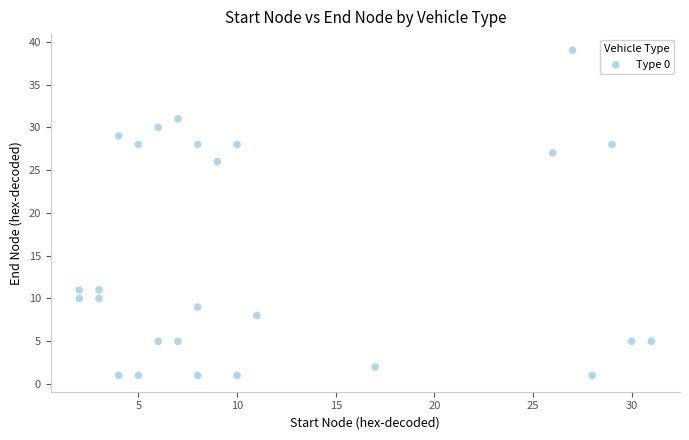

What Y value in the scatter plot is closest to 20?

26